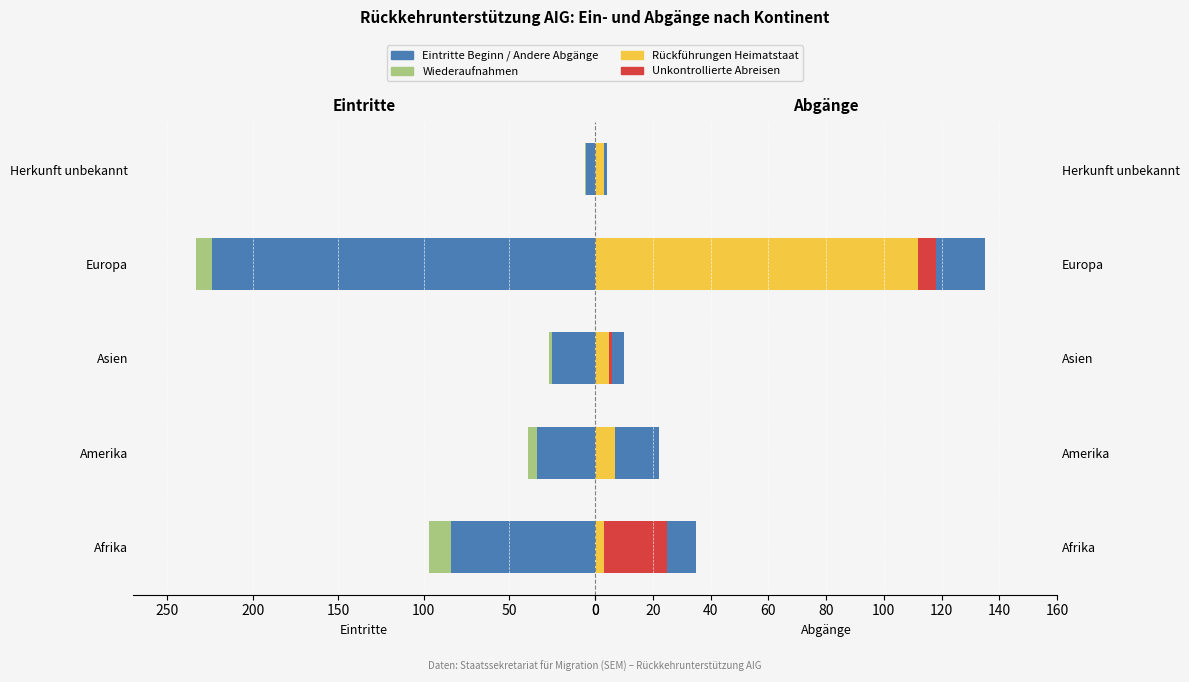

How many data points does each series have?

5